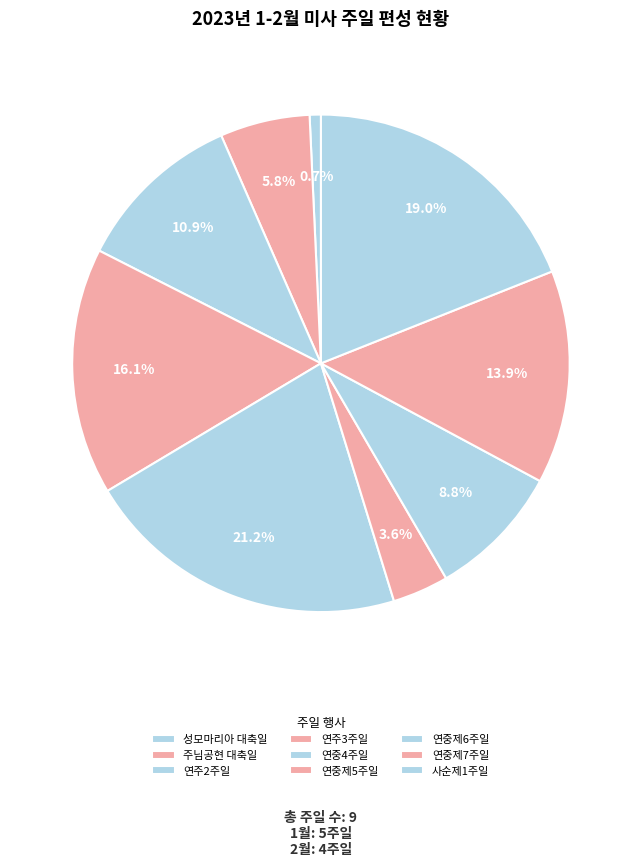

The 성모마리아 대축일 slice represents 8% of the pie. True or false?

False